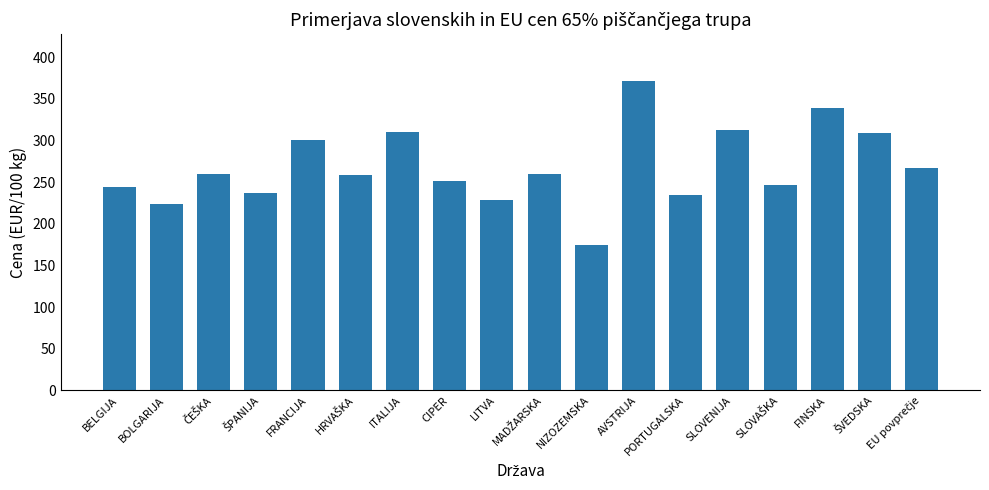

What is the difference between the maximum and second lowest values?

148.6